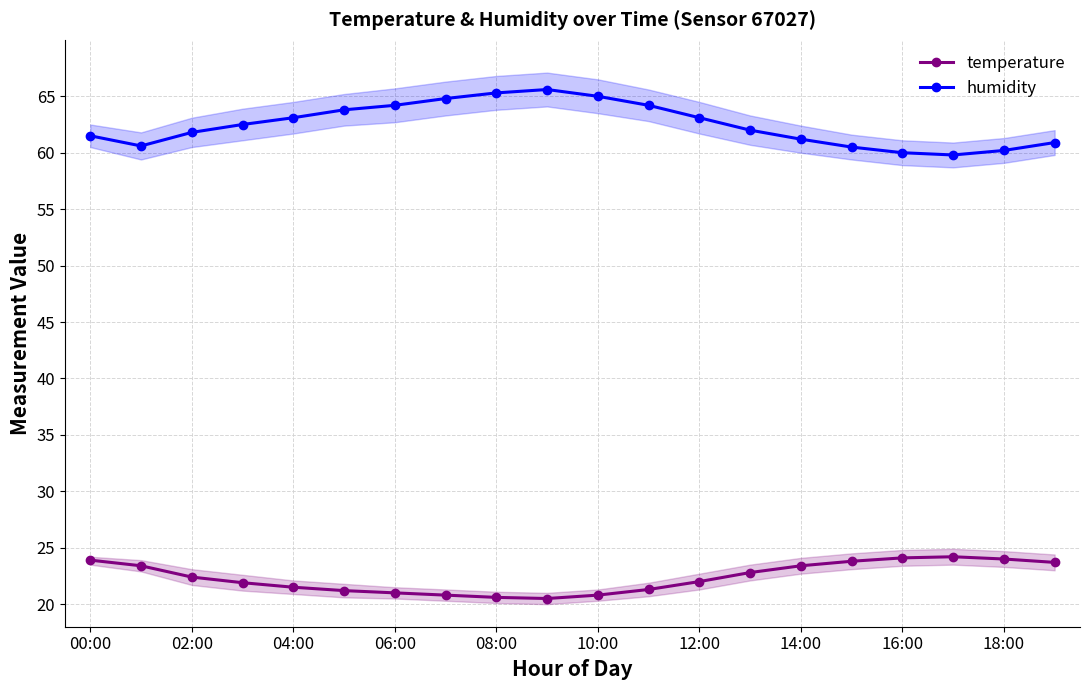

True or false: temperature and humidity intersect in this chart.

False